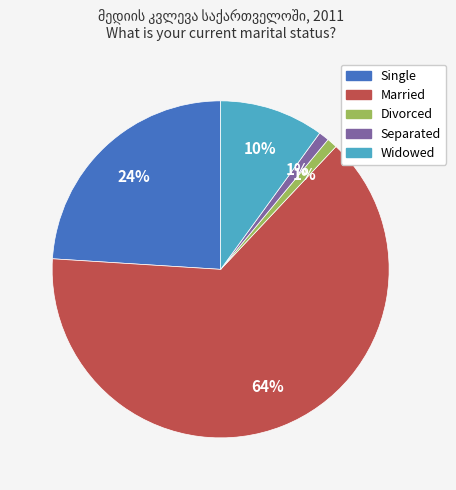

To the nearest percent, what portion does Separated represent?

1%